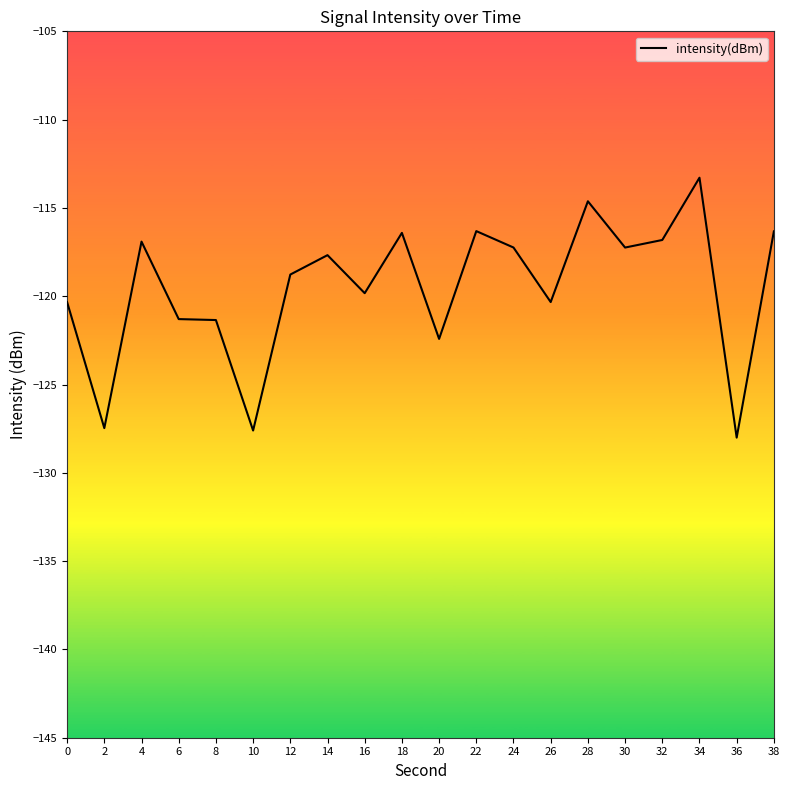

Between 32 and 36, which is larger?

32